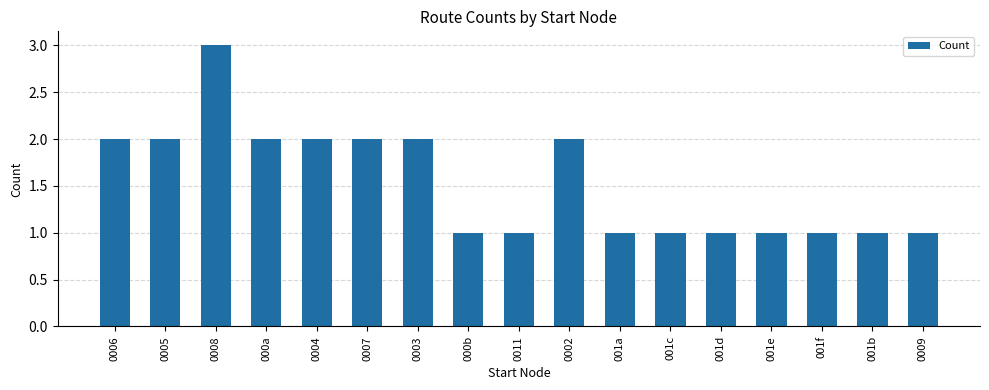

The chart shows a value of 2 at 0011. True or false?

False